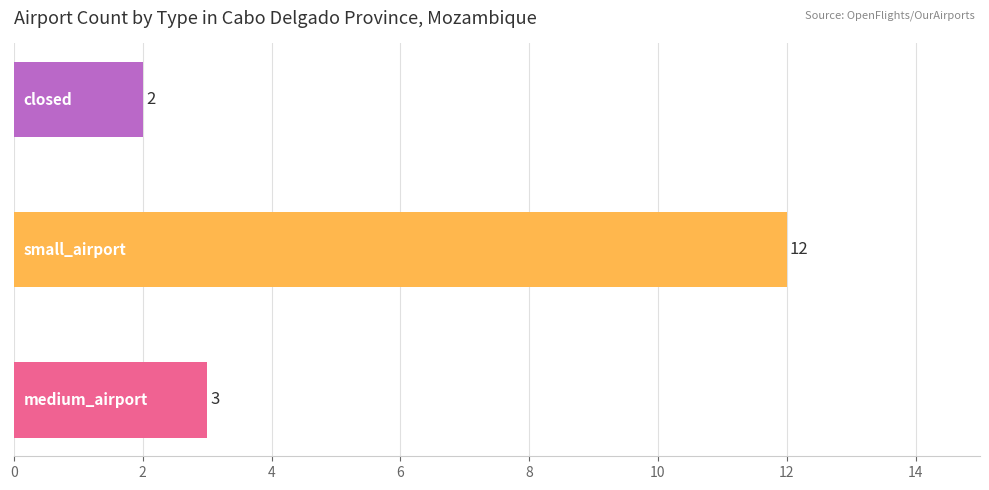

What is the maximum value shown in the chart?

12